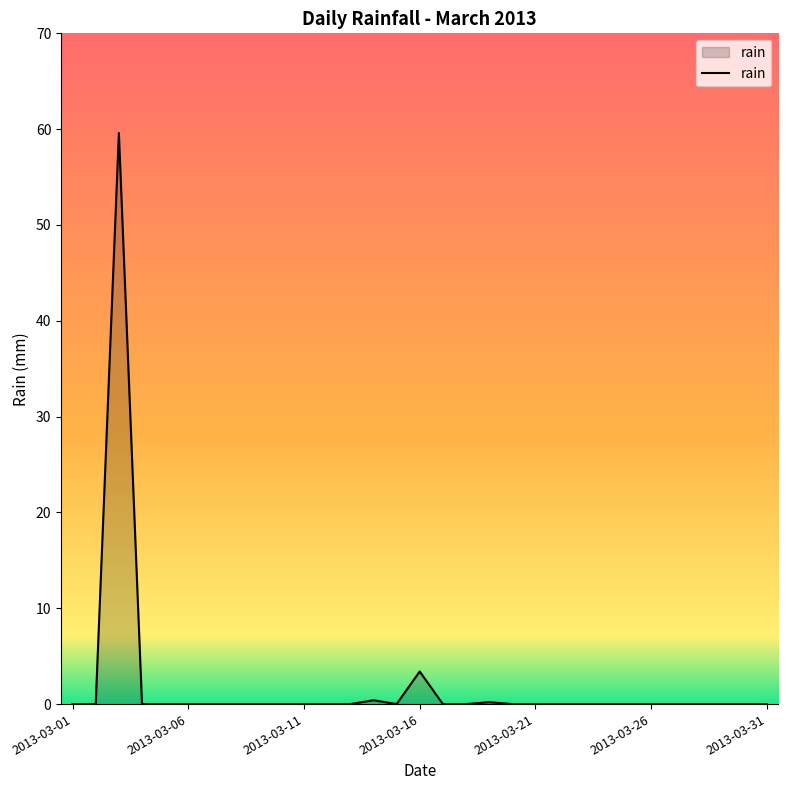

What is the greatest value displayed?

59.6